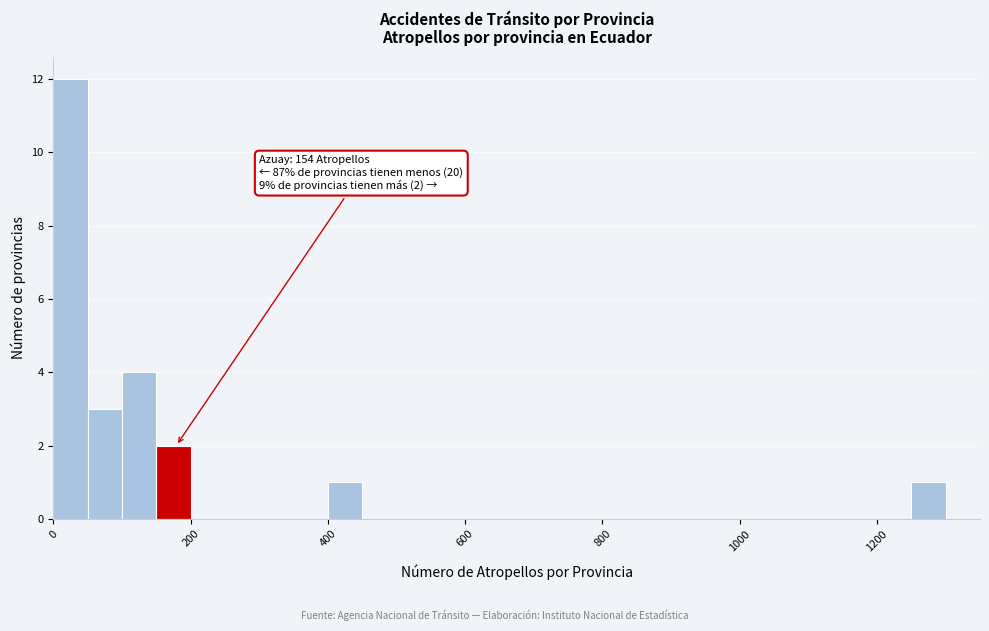

Around what value on the x-axis is the tallest bar? Give the approximate position of its centre, as read against the axis.

20